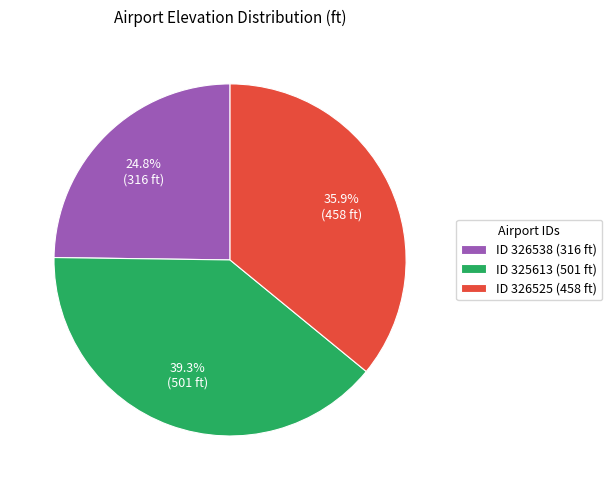

Do ID 326538 (316 ft) and ID 325613 (501 ft) together represent more than half of the pie?

Yes